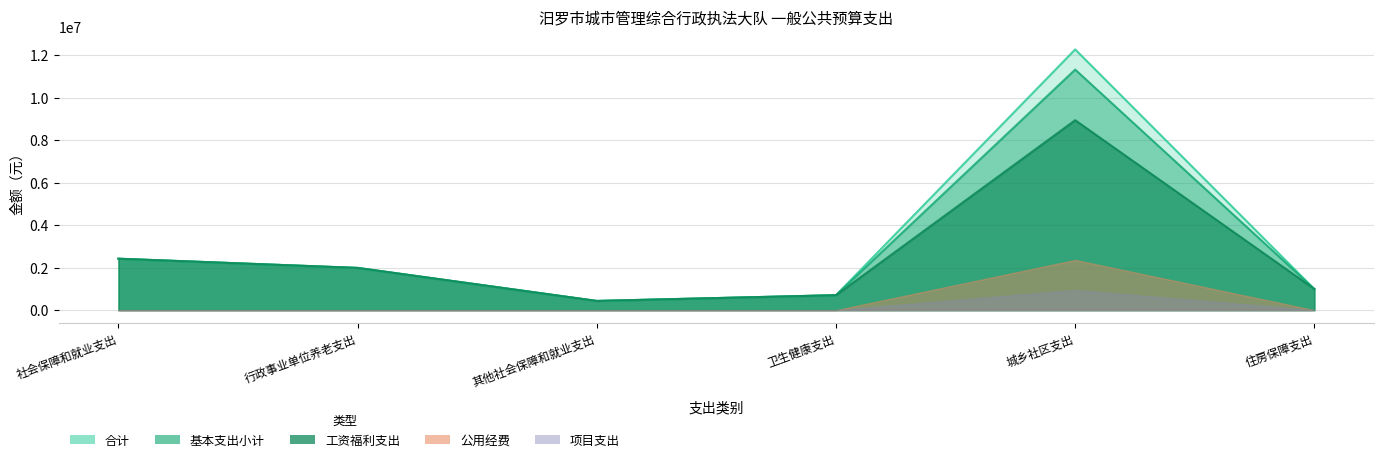

What is the label of the 2nd point from the right?

城乡社区支出